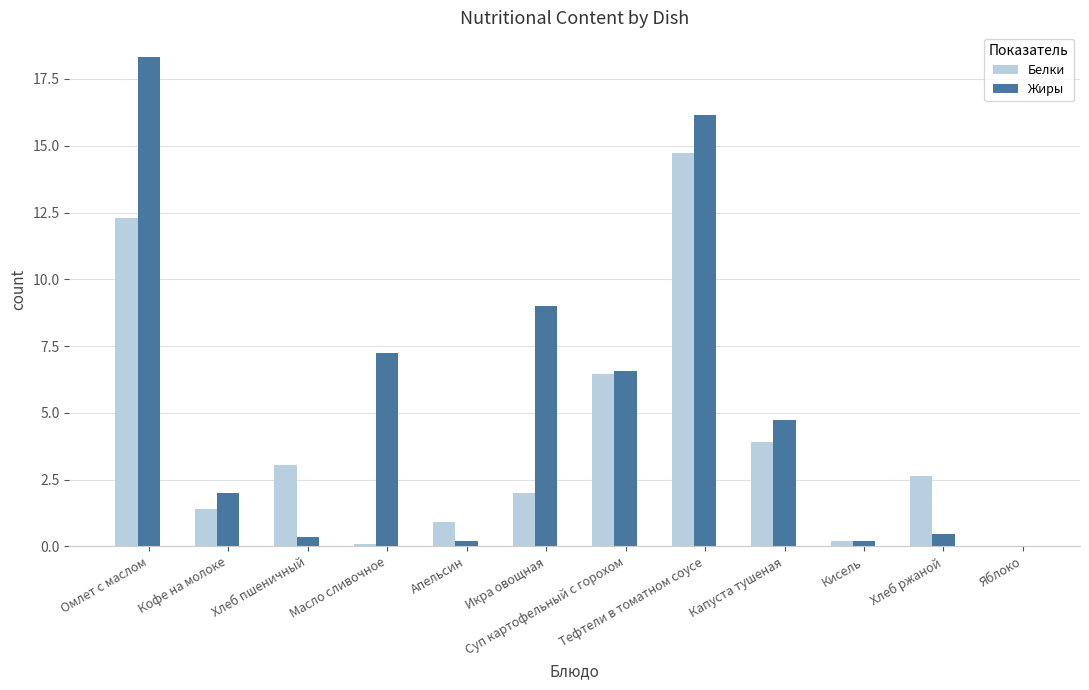

What is the total value across all series at Хлеб ржаной?

3.1